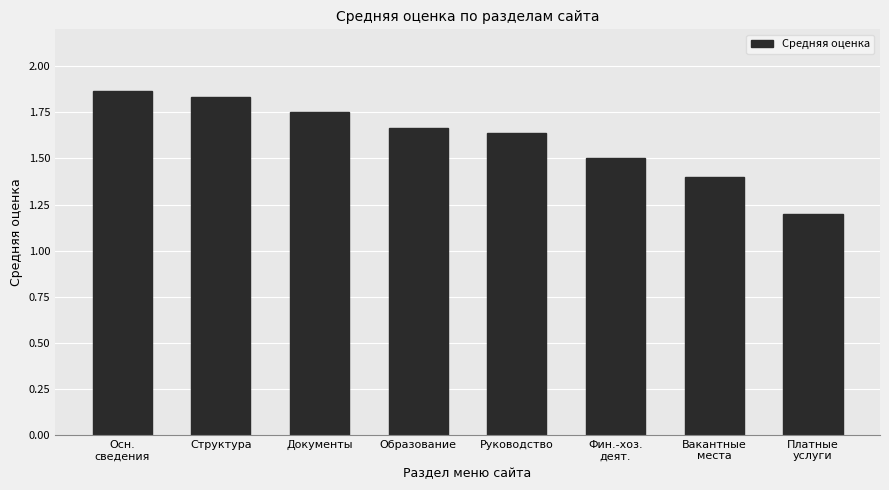

List the labels in order of value, largest first.

Осн.
сведения, Структура, Документы, Образование, Руководство, Фин.-хоз.
деят., Вакантные
места, Платные
услуги